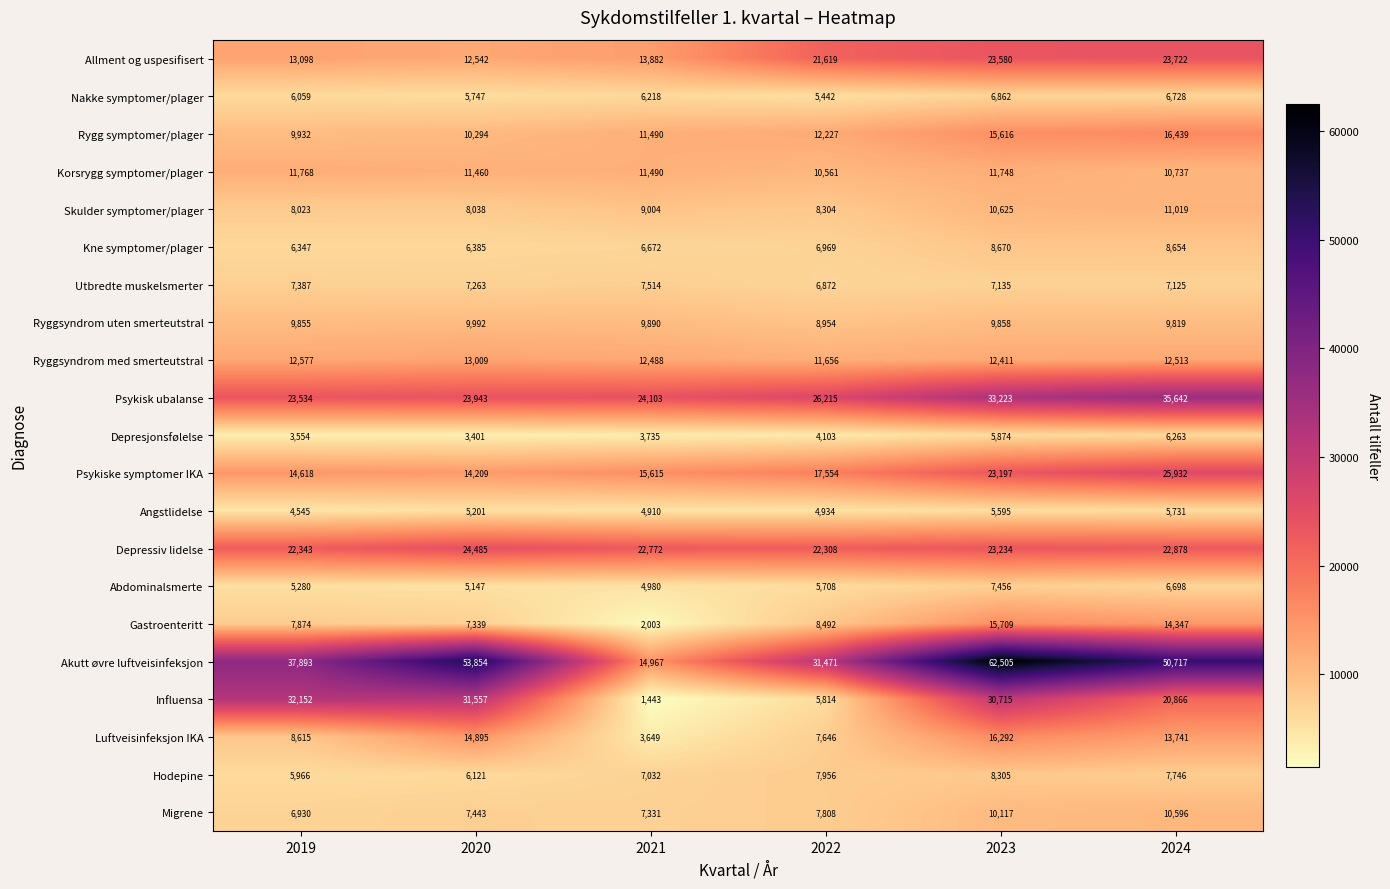

Which label corresponds to the smallest value in the chart?

2021